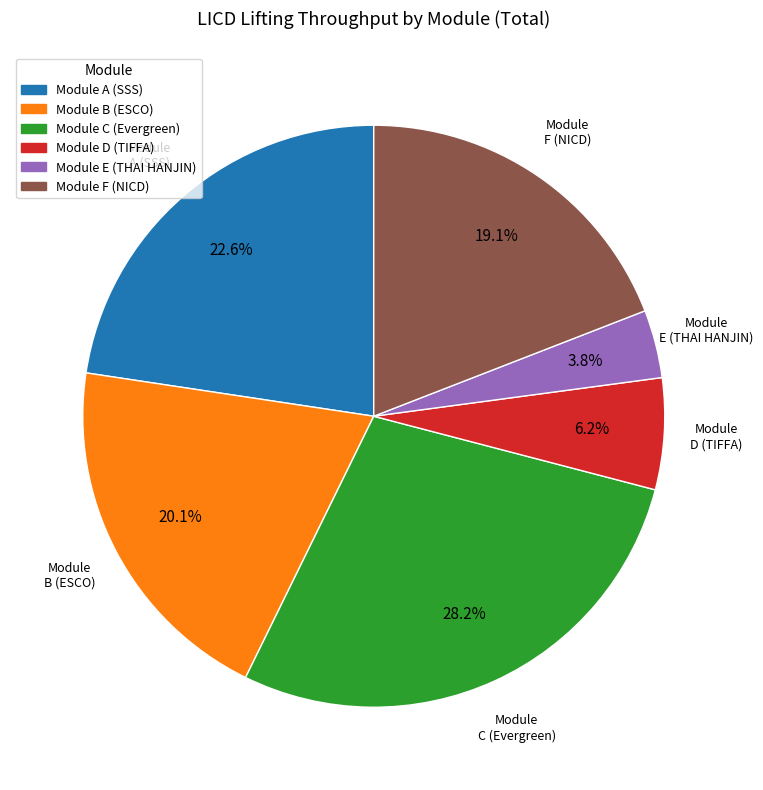

How many slices are in this pie chart?

6